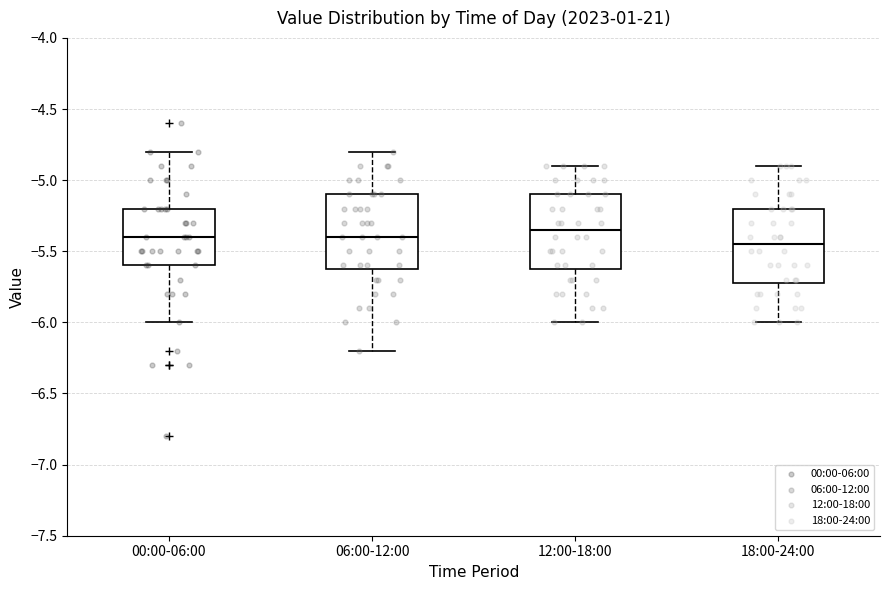

Reading left to right, read every box against the y-axis: the position of its median line, the range the box covers, and the ends of its whiskers. The values are not printed on the chart, so give them approximately, as read against the axis.

00:00-06:00: median -5.40, box -5.60 to -5.20, whiskers -6.00 to -4.80
06:00-12:00: median -5.40, box -5.60 to -5.10, whiskers -6.20 to -4.80
12:00-18:00: median -5.35, box -5.60 to -5.10, whiskers -6.00 to -4.90
18:00-24:00: median -5.45, box -5.70 to -5.20, whiskers -6.00 to -4.90